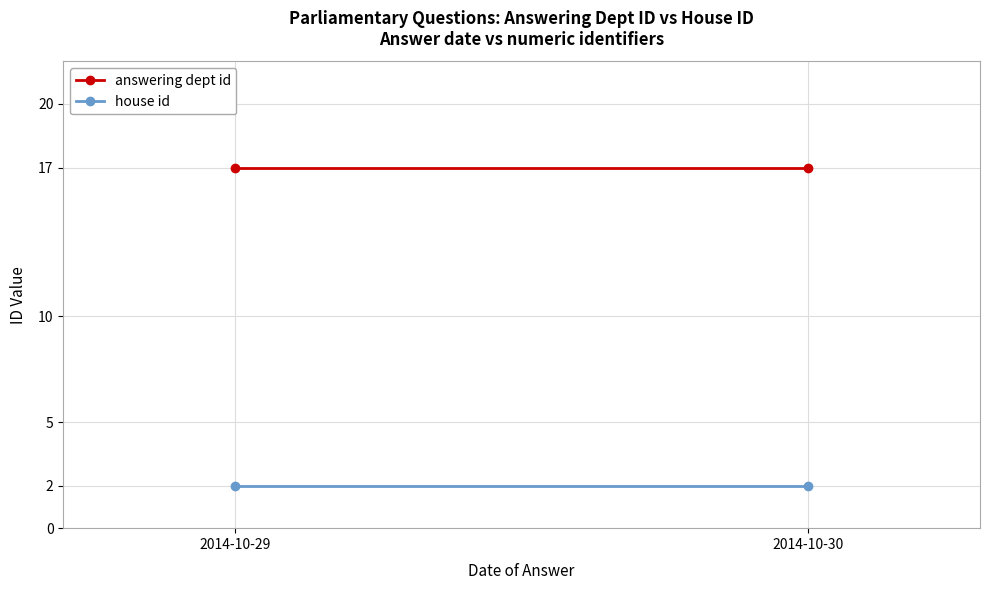

What is the average value of the house id series?

2